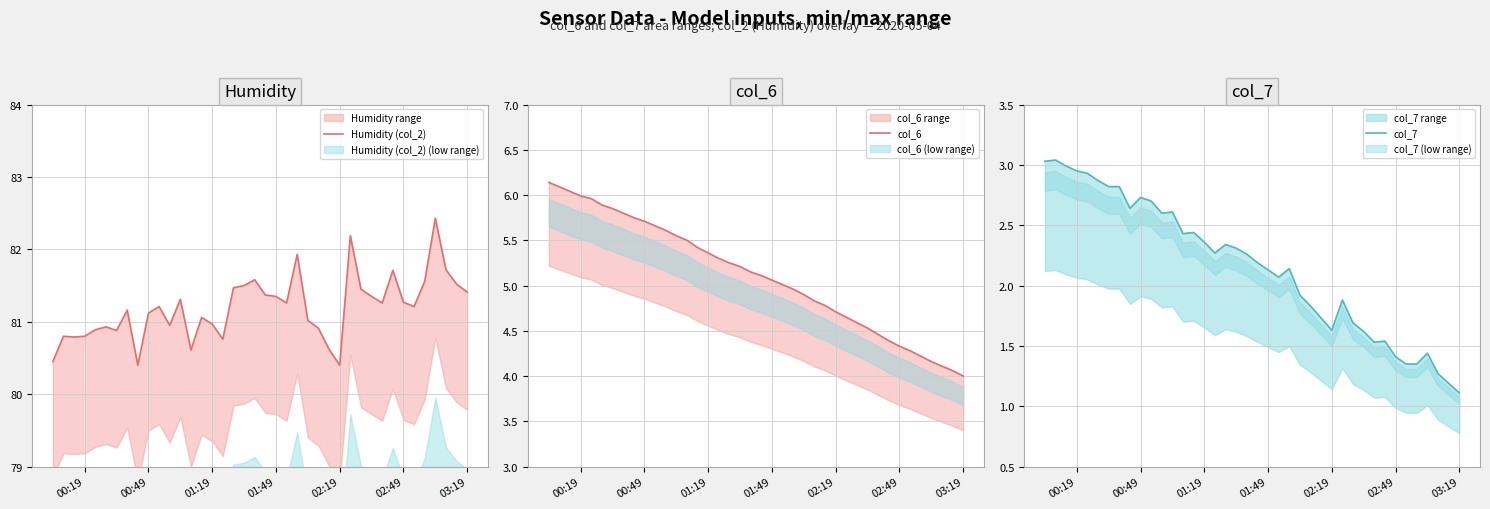

What are all the series names shown in the legend?

Humidity (col_2), col_6, col_7